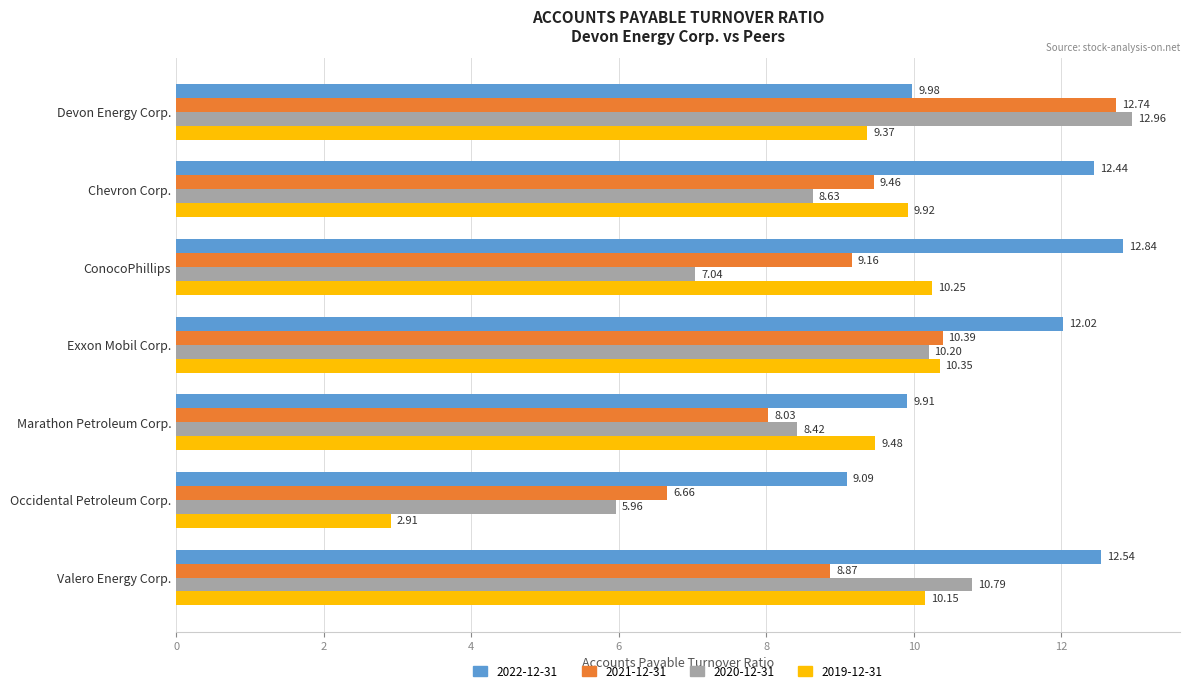

Where is 2022-12-31 nearest to the value 10?

Devon Energy Corp.